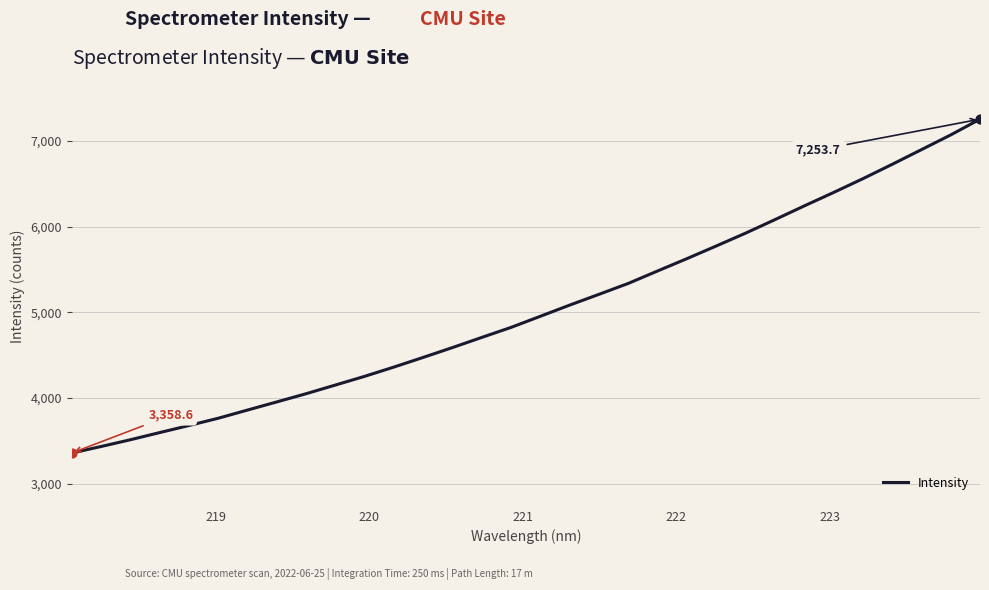

What is the maximum value shown in the chart?

7253.7